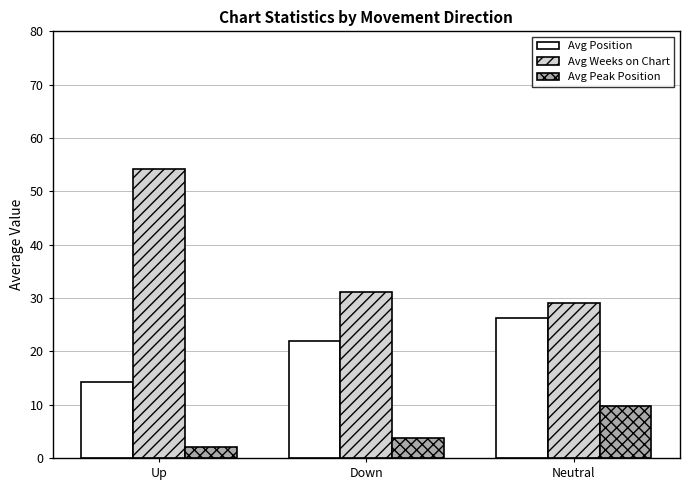

Is the value of Avg Peak Position at Neutral greater than the value of Avg Position at Up?

No